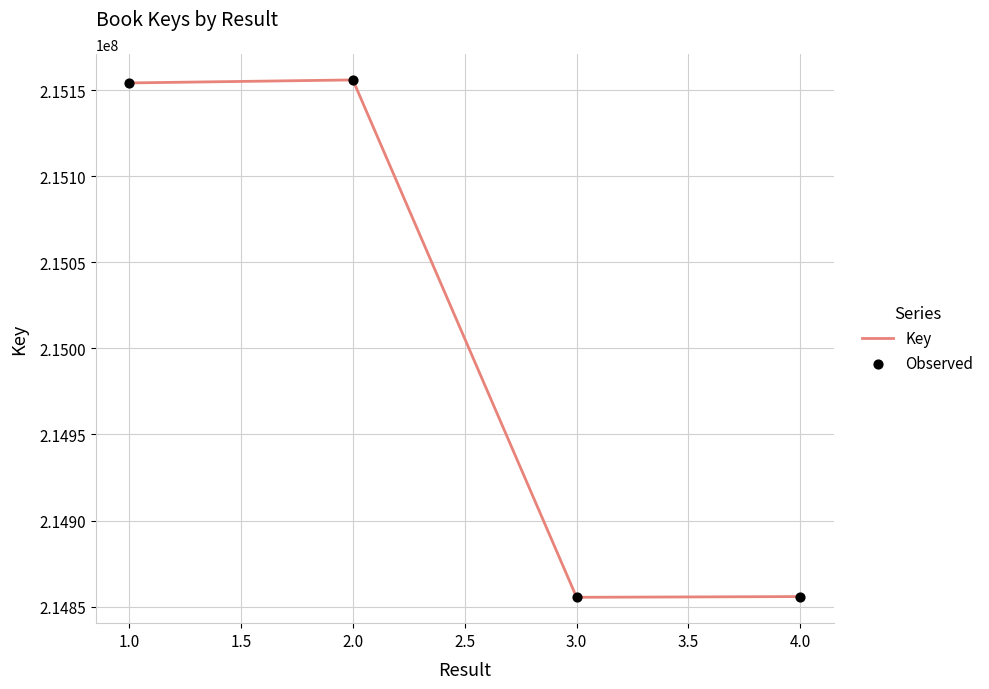

Between 3.0 and 2.0, which is larger?

2.0